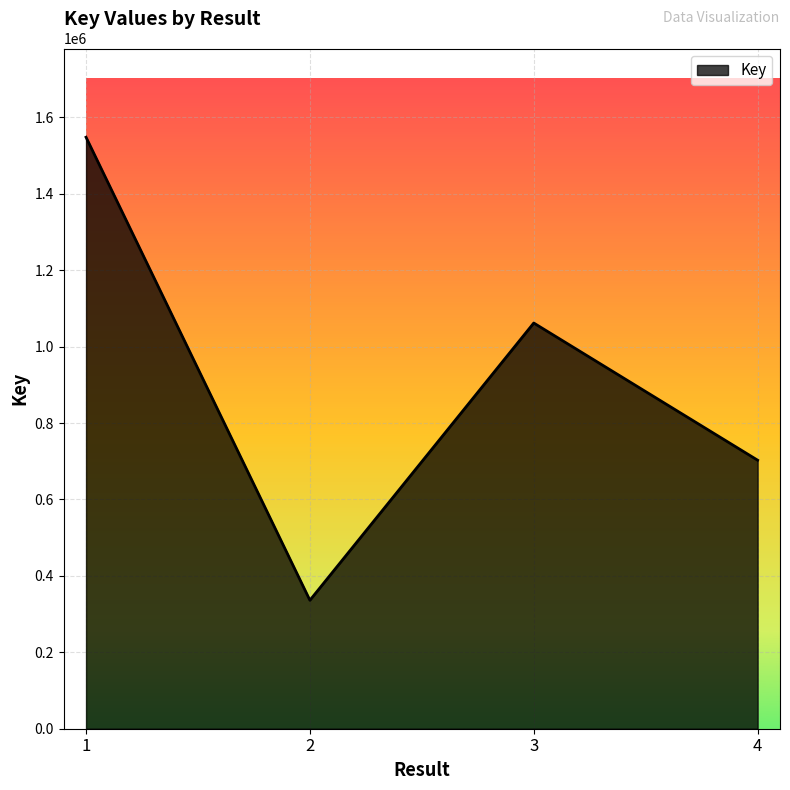

What is the smallest value displayed?

336170